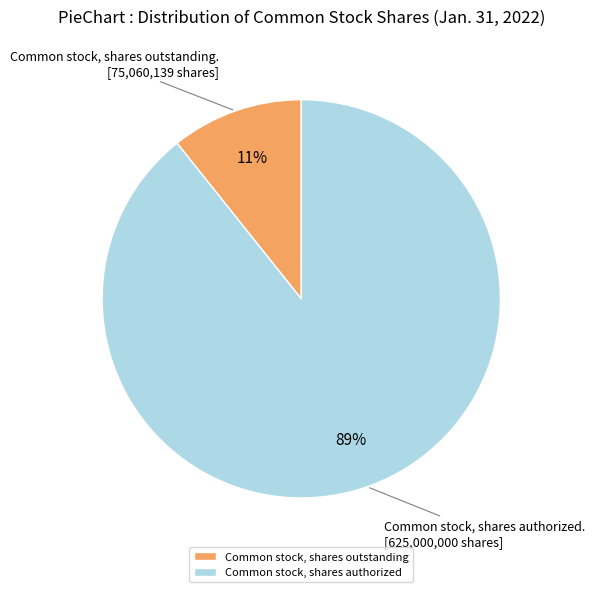

Which category has the biggest portion of the pie?

Common stock, shares authorized